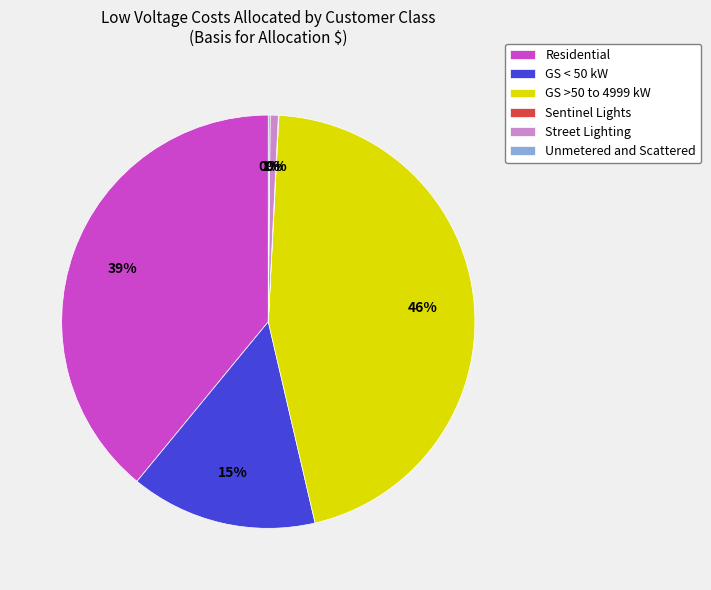

Is there a majority slice in this chart?

No